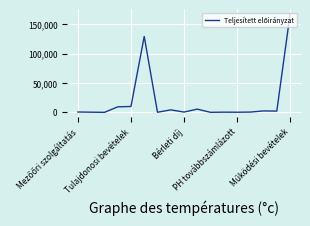

How many lines are shown in the chart?

1